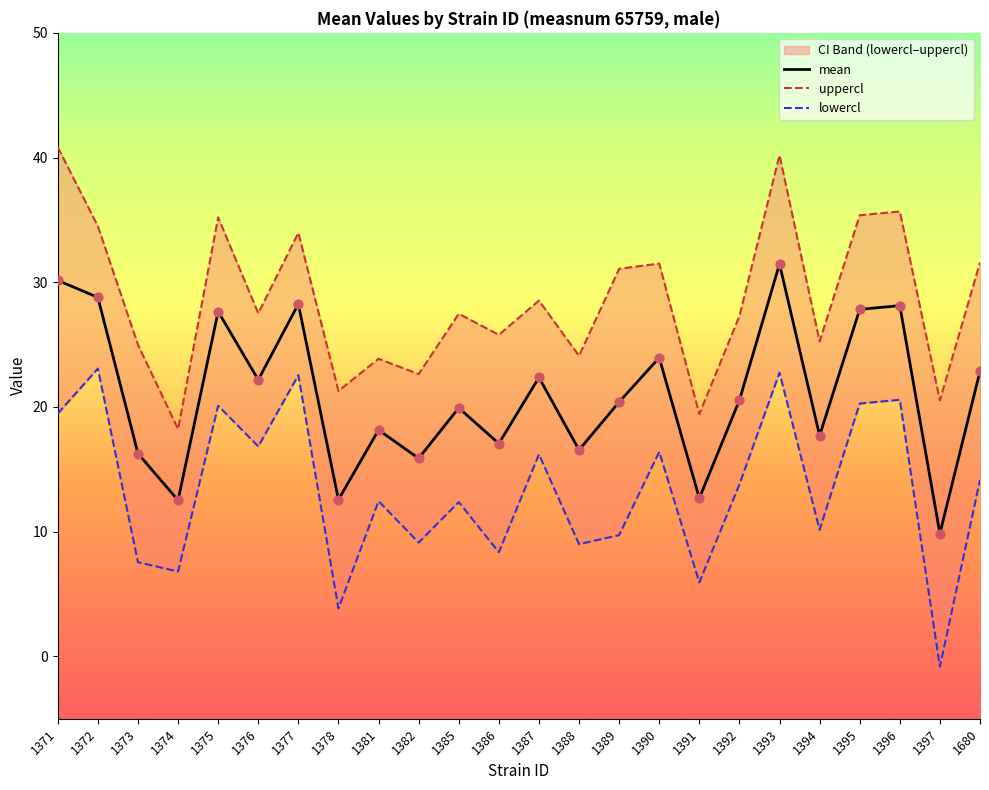

Which series has the largest total across all categories?

uppercl